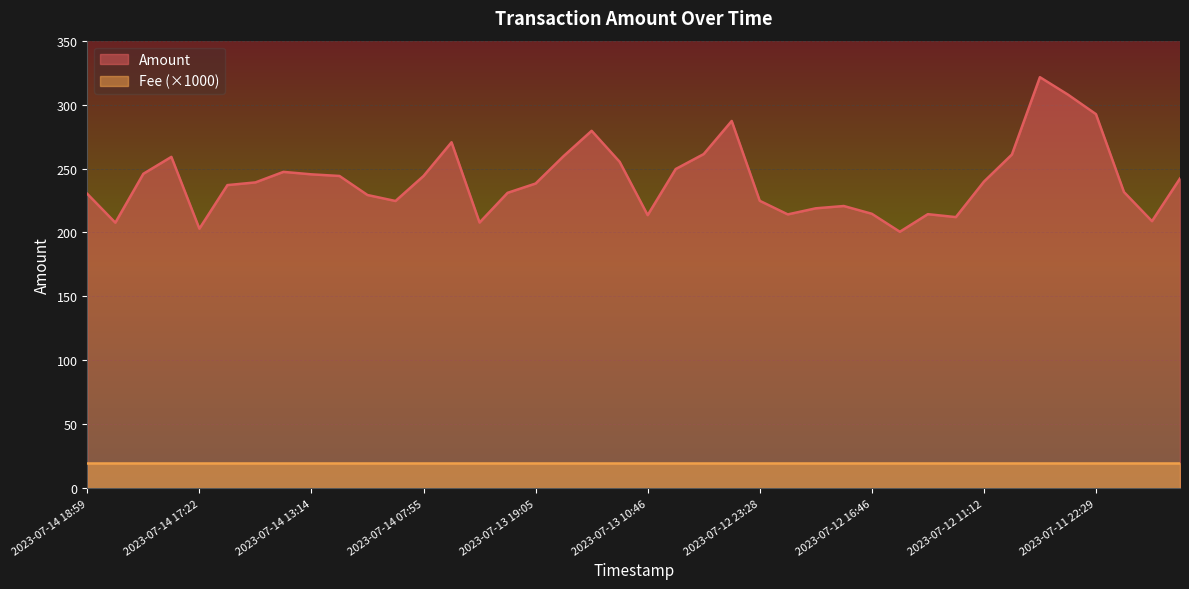

At which label is the value closest to 261?

2023-07-12 09:22